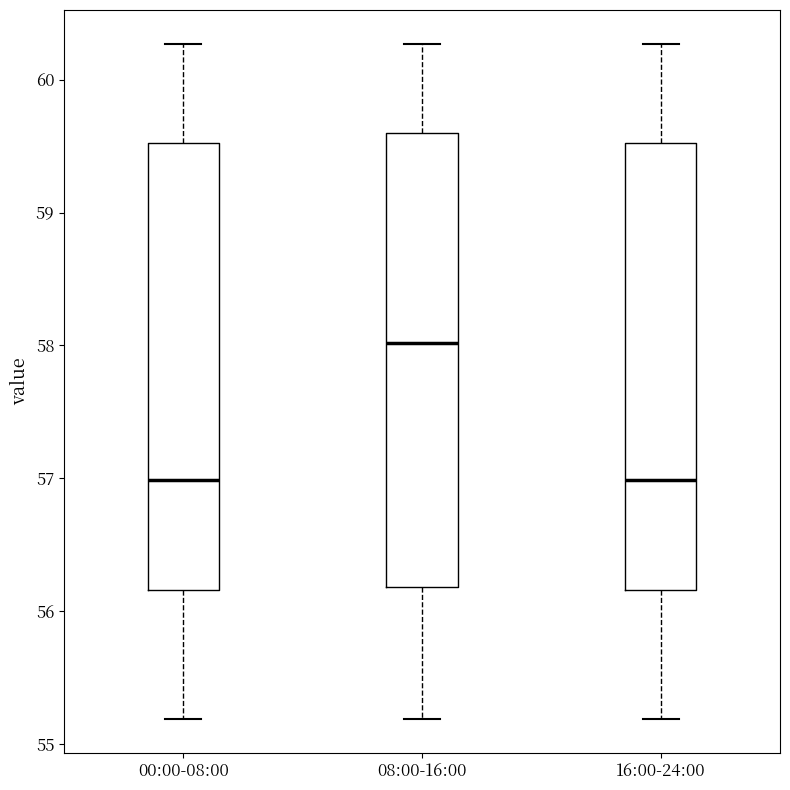

Which box's median line is the highest?

08:00-16:00